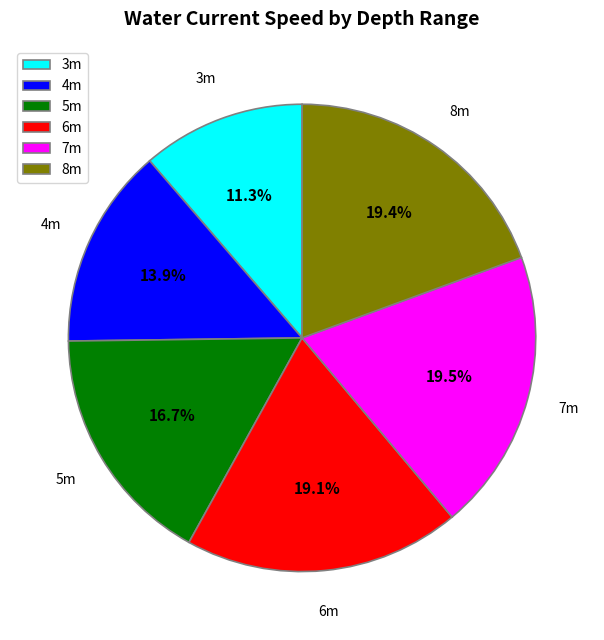

What percentage is NOT represented by 8m?

80.6%